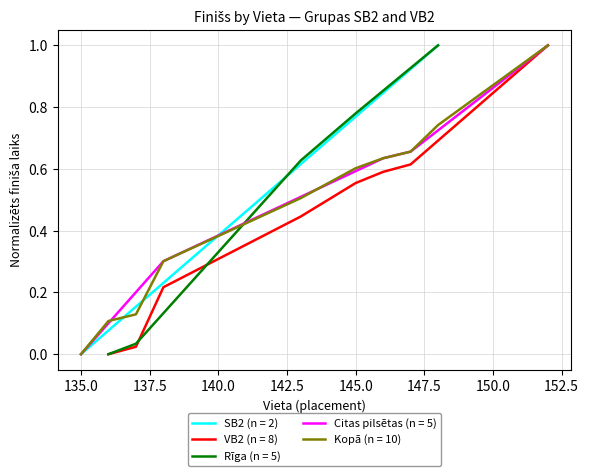

Does the chart have visible grid lines?

Yes